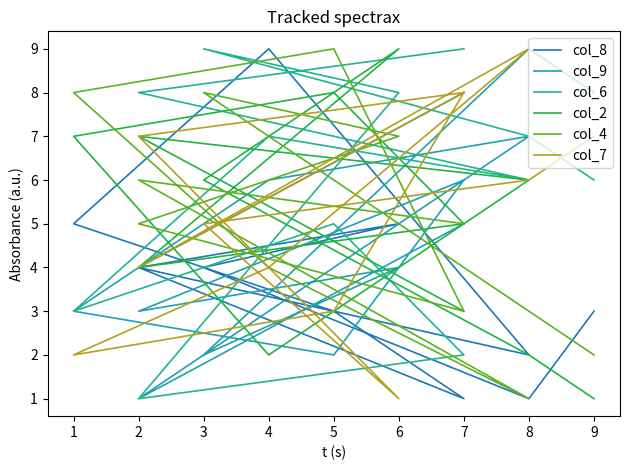

Which label corresponds to the smallest value in the chart?

8